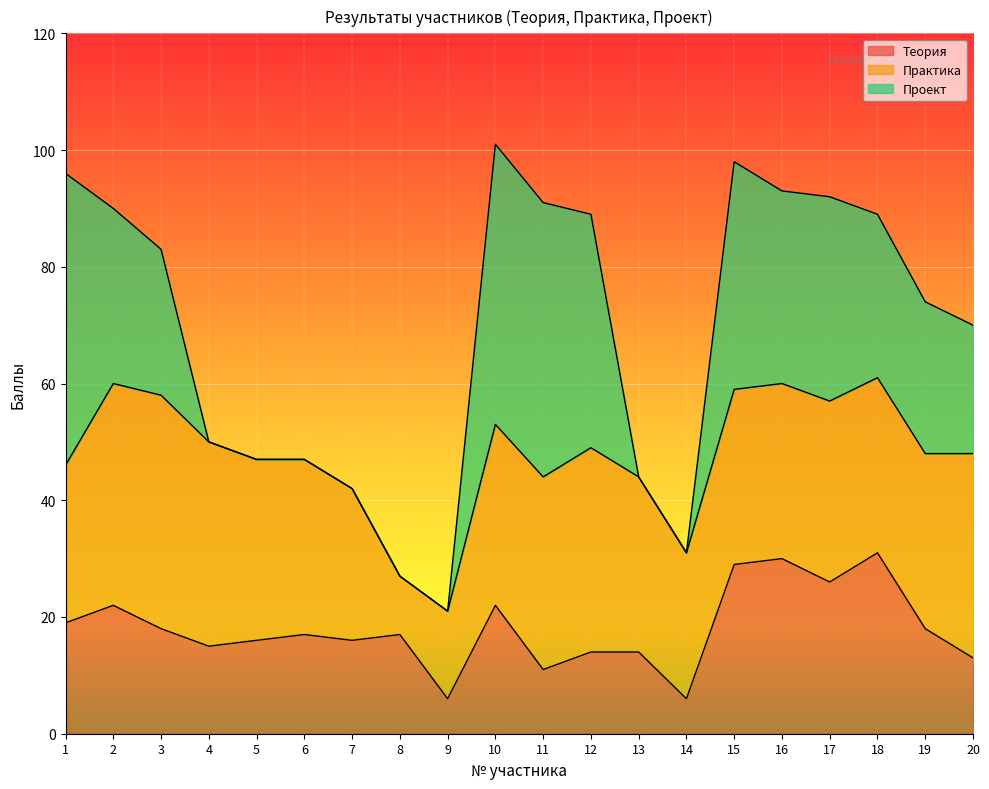

True or false: Проект and Теория intersect in this chart.

True